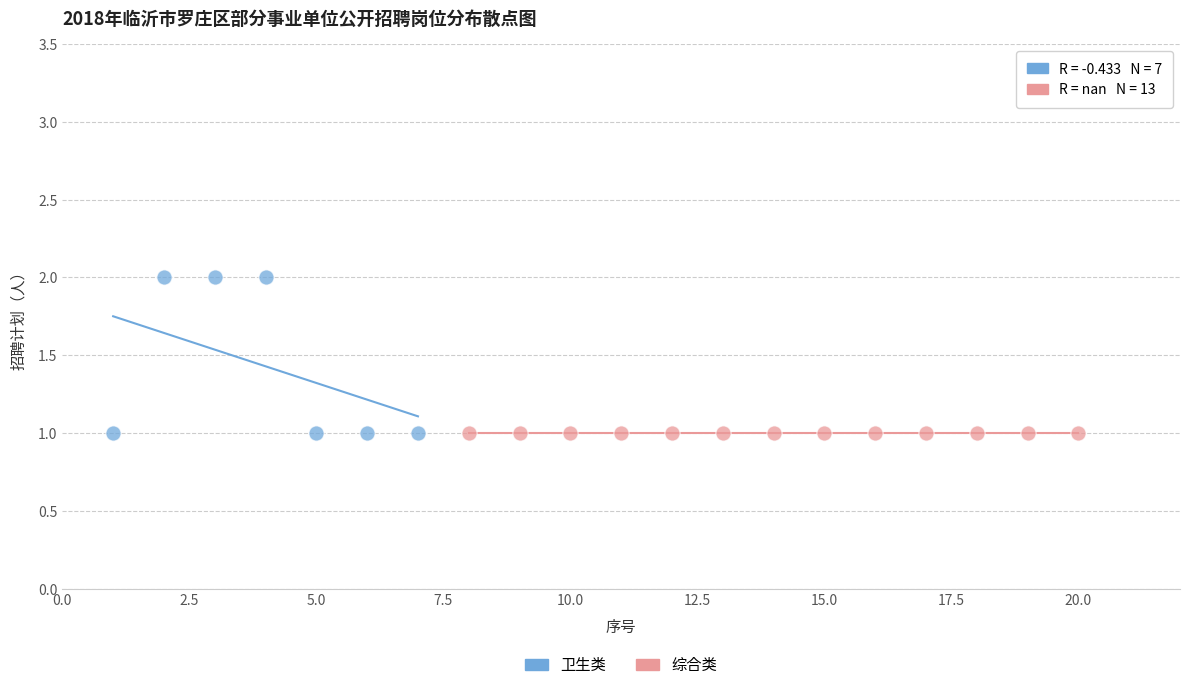

Which series reaches the maximum Y coordinate?

卫生类